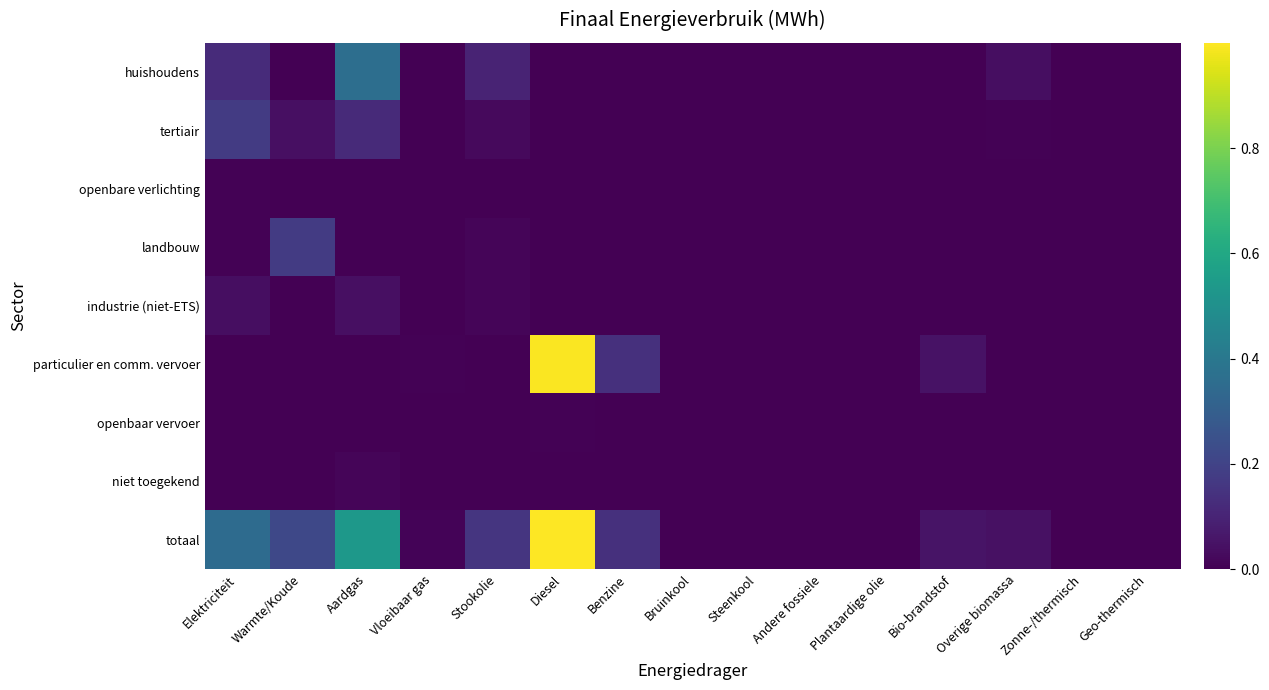

Which has a higher value, Andere fossiele or Geo-thermisch?

Geo-thermisch